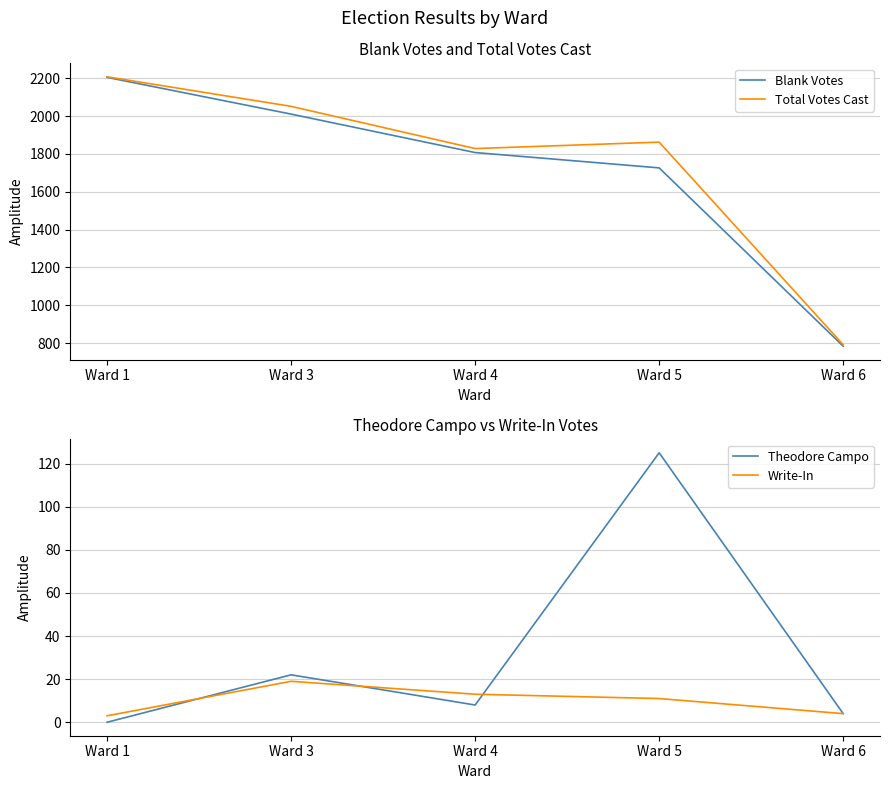

Does the chart have visible grid lines?

Yes